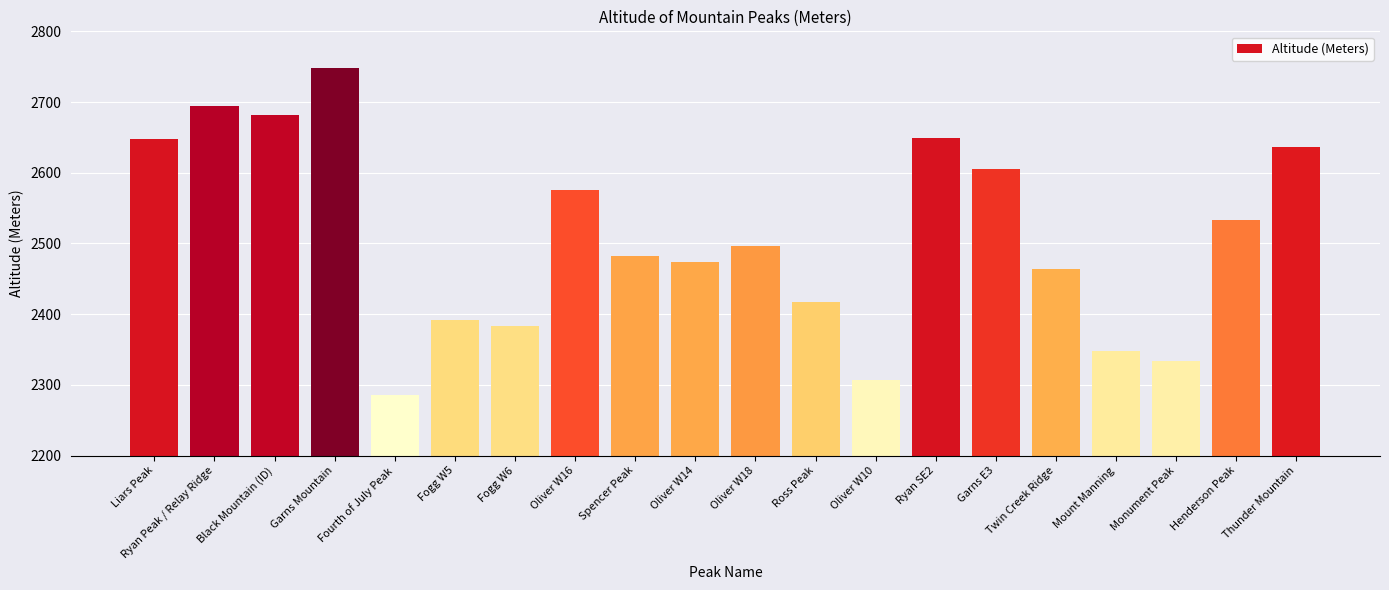

What is the approximate value at Monument Peak, to the nearest 10?

2330